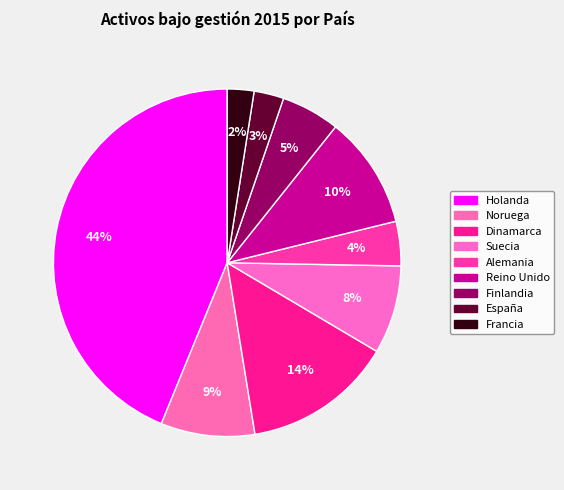

How many segments does this pie chart have?

9